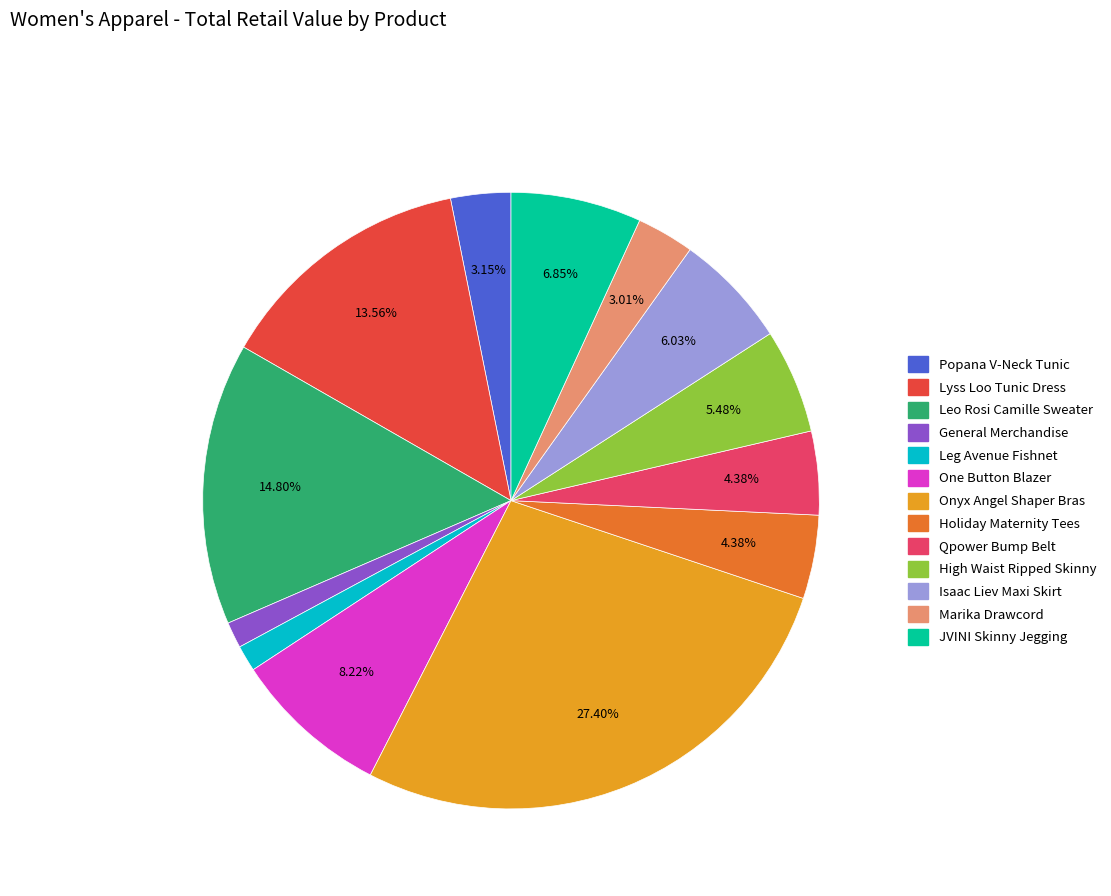

Combined, do Lyss Loo Tunic Dress and Leg Avenue Fishnet account for over 50%?

No